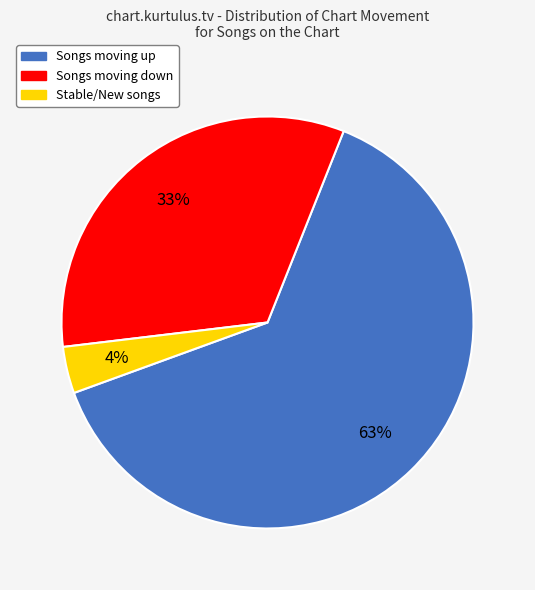

How many slices are in this pie chart?

3